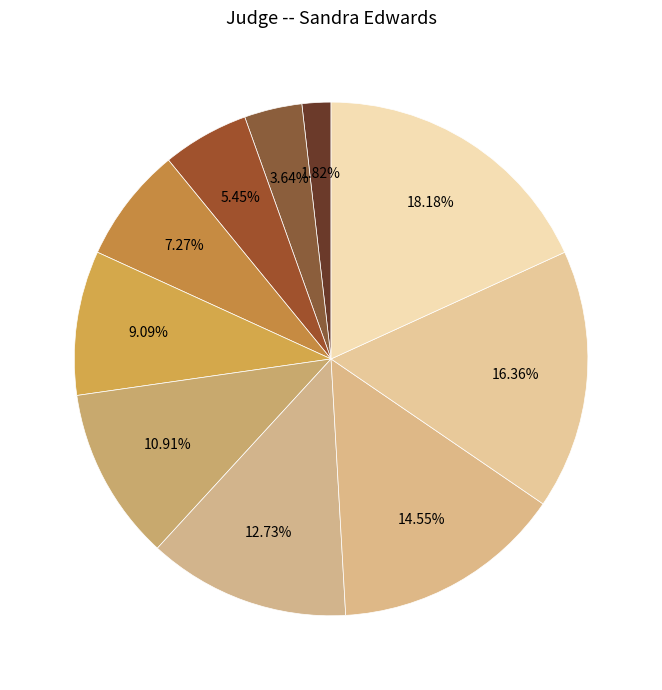

Which slice is the smallest?

James McGivern